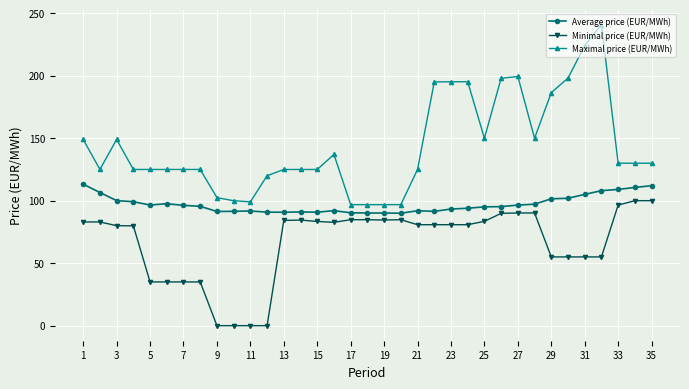

True or false: Average price (EUR/MWh) has more than 2 points higher than both neighbors.

True